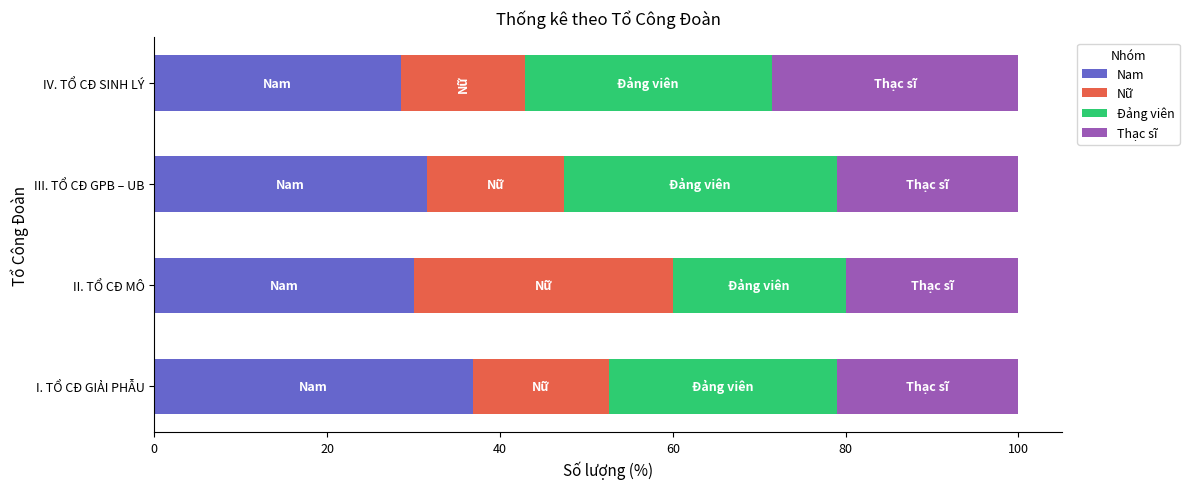

What is the lowest value of the Nam series?

28.6